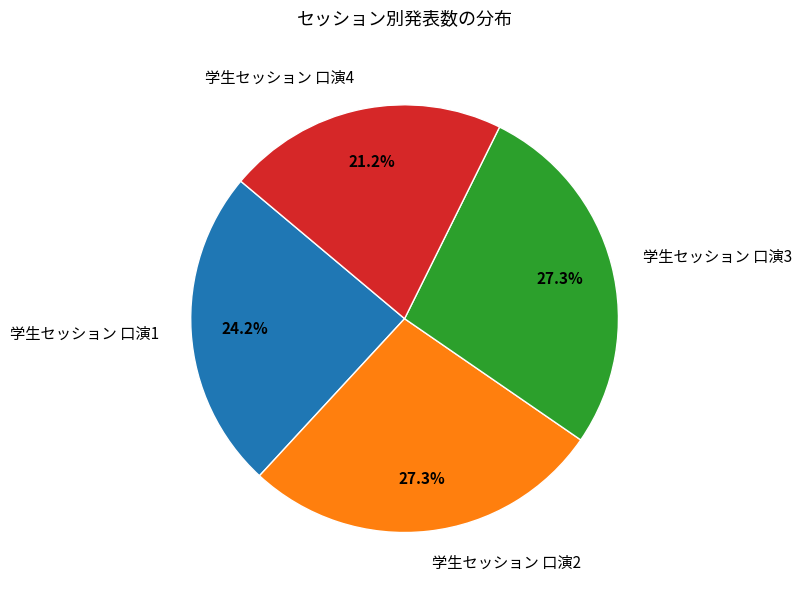

Which slice is the smallest?

学生セッション 口演4